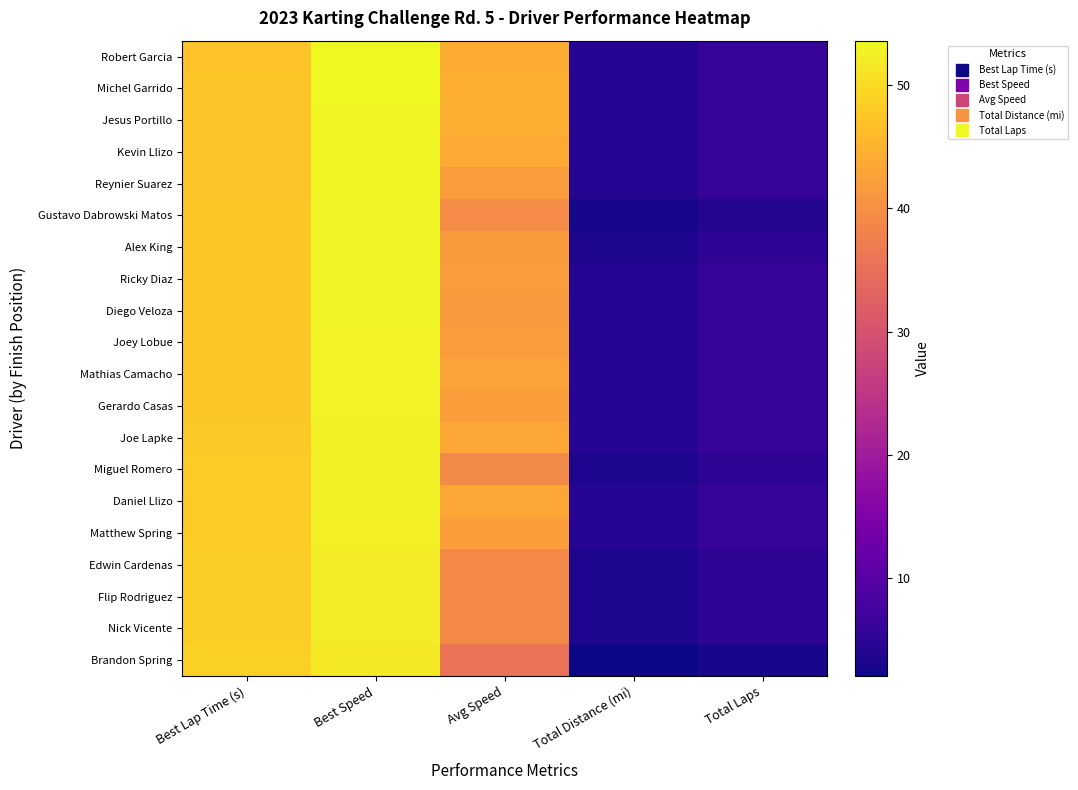

Reading left to right, transcribe all the data shown in this chart.

Robert Garcia: Best Lap Time (s)=47.0	Best Speed=53.6	Avg Speed=44.1	Total Distance (mi)=4.2	Total Laps=6.0
Michel Garrido: Best Lap Time (s)=47.1	Best Speed=53.5	Avg Speed=44.3	Total Distance (mi)=4.2	Total Laps=6.0
Jesus Portillo: Best Lap Time (s)=47.2	Best Speed=53.3	Avg Speed=44.3	Total Distance (mi)=4.2	Total Laps=6.0
Kevin Llizo: Best Lap Time (s)=47.3	Best Speed=53.3	Avg Speed=43.8	Total Distance (mi)=4.2	Total Laps=6.0
Reynier Suarez: Best Lap Time (s)=47.3	Best Speed=53.2	Avg Speed=41.7	Total Distance (mi)=4.2	Total Laps=6.0
Gustavo Dabrowski Matos: Best Lap Time (s)=47.4	Best Speed=53.2	Avg Speed=39.4	Total Distance (mi)=2.8	Total Laps=4.0
Alex King: Best Lap Time (s)=47.5	Best Speed=53.1	Avg Speed=41.7	Total Distance (mi)=3.5	Total Laps=5.0
Ricky Diaz: Best Lap Time (s)=47.5	Best Speed=53.0	Avg Speed=41.8	Total Distance (mi)=4.2	Total Laps=6.0
Diego Veloza: Best Lap Time (s)=47.5	Best Speed=53.0	Avg Speed=41.5	Total Distance (mi)=4.2	Total Laps=6.0
Joey Lobue: Best Lap Time (s)=47.7	Best Speed=52.9	Avg Speed=41.9	Total Distance (mi)=4.2	Total Laps=6.0
Mathias Camacho: Best Lap Time (s)=47.7	Best Speed=52.8	Avg Speed=42.6	Total Distance (mi)=4.2	Total Laps=6.0
Gerardo Casas: Best Lap Time (s)=47.7	Best Speed=52.8	Avg Speed=41.9	Total Distance (mi)=4.2	Total Laps=6.0
Joe Lapke: Best Lap Time (s)=47.9	Best Speed=52.6	Avg Speed=43.3	Total Distance (mi)=4.2	Total Laps=6.0
Miguel Romero: Best Lap Time (s)=48.0	Best Speed=52.5	Avg Speed=39.2	Total Distance (mi)=3.5	Total Laps=5.0
Daniel Llizo: Best Lap Time (s)=48.0	Best Speed=52.5	Avg Speed=43.2	Total Distance (mi)=4.2	Total Laps=6.0
Matthew Spring: Best Lap Time (s)=48.2	Best Speed=52.3	Avg Speed=41.9	Total Distance (mi)=4.2	Total Laps=6.0
Edwin Cardenas: Best Lap Time (s)=48.4	Best Speed=52.1	Avg Speed=39.0	Total Distance (mi)=3.5	Total Laps=5.0
Flip Rodriguez: Best Lap Time (s)=48.4	Best Speed=52.0	Avg Speed=39.1	Total Distance (mi)=3.5	Total Laps=5.0
Nick Vicente: Best Lap Time (s)=48.4	Best Speed=52.0	Avg Speed=39.1	Total Distance (mi)=3.5	Total Laps=5.0
Brandon Spring: Best Lap Time (s)=48.7	Best Speed=51.7	Avg Speed=35.3	Total Distance (mi)=2.1	Total Laps=3.0